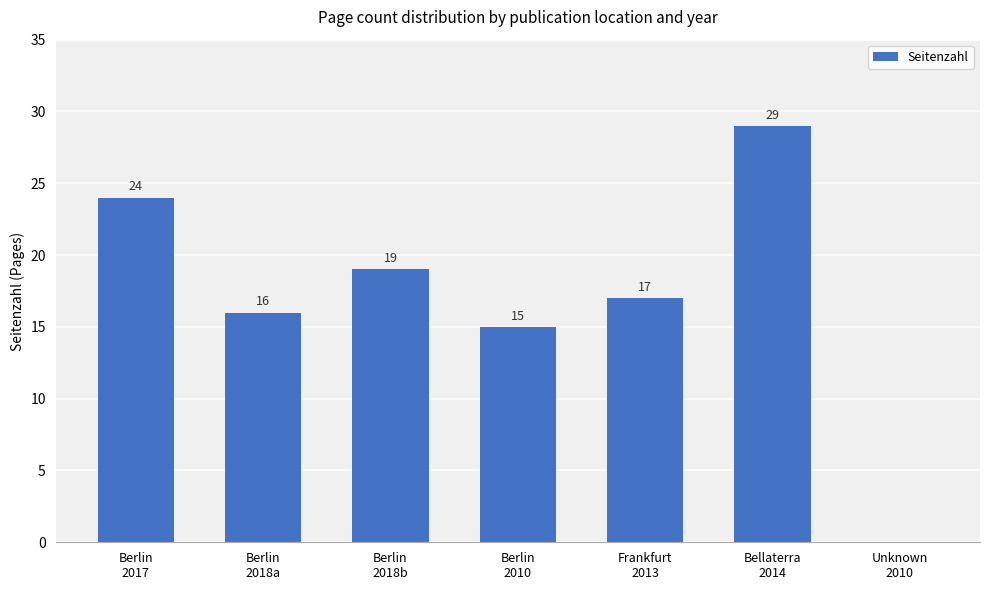

Reading left to right, extract all data points from this chart.

24	16	19	15	17	29	0